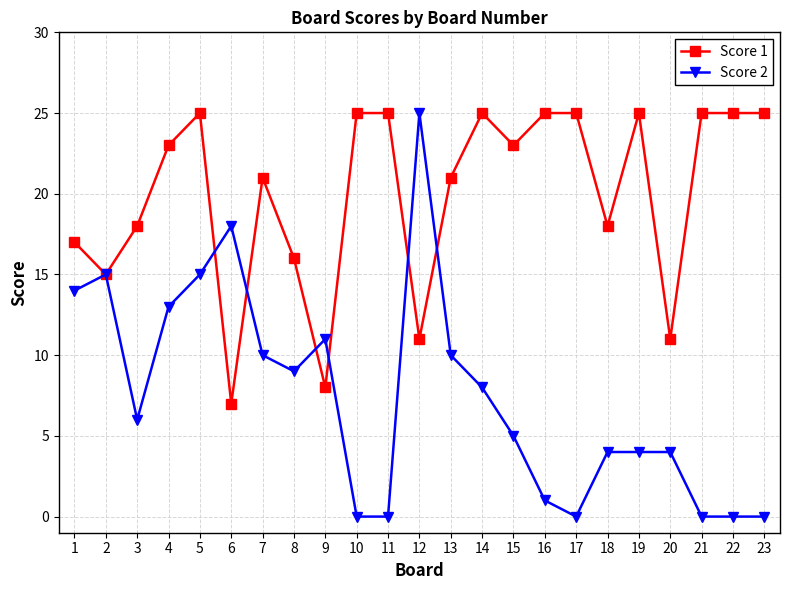

Rank the series at 6 from highest to lowest value.

Score 2, Score 1